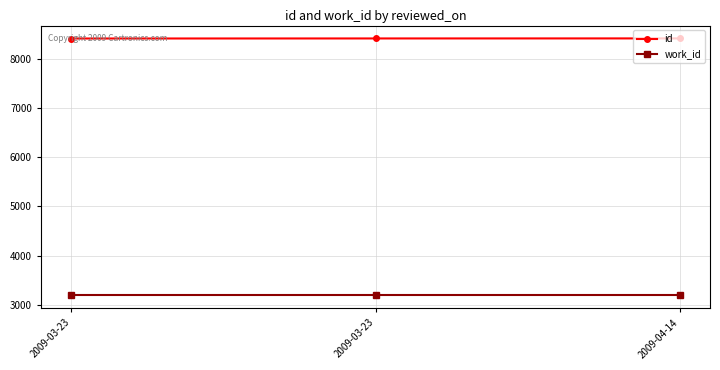

The value of work_id at 2009-04-14 is 5574. True or false?

False